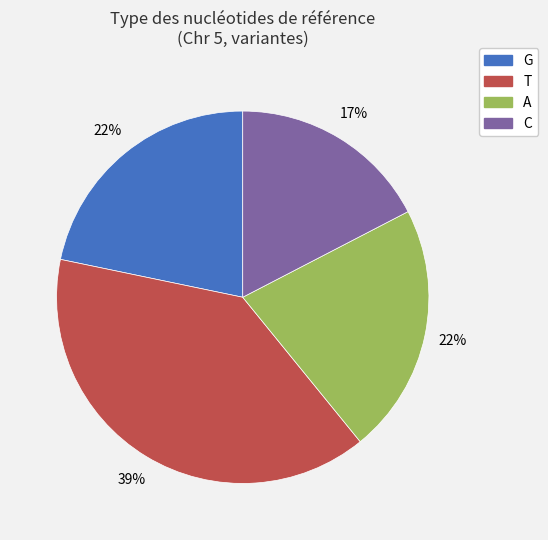

Is there any slice that represents more than half of the pie?

No